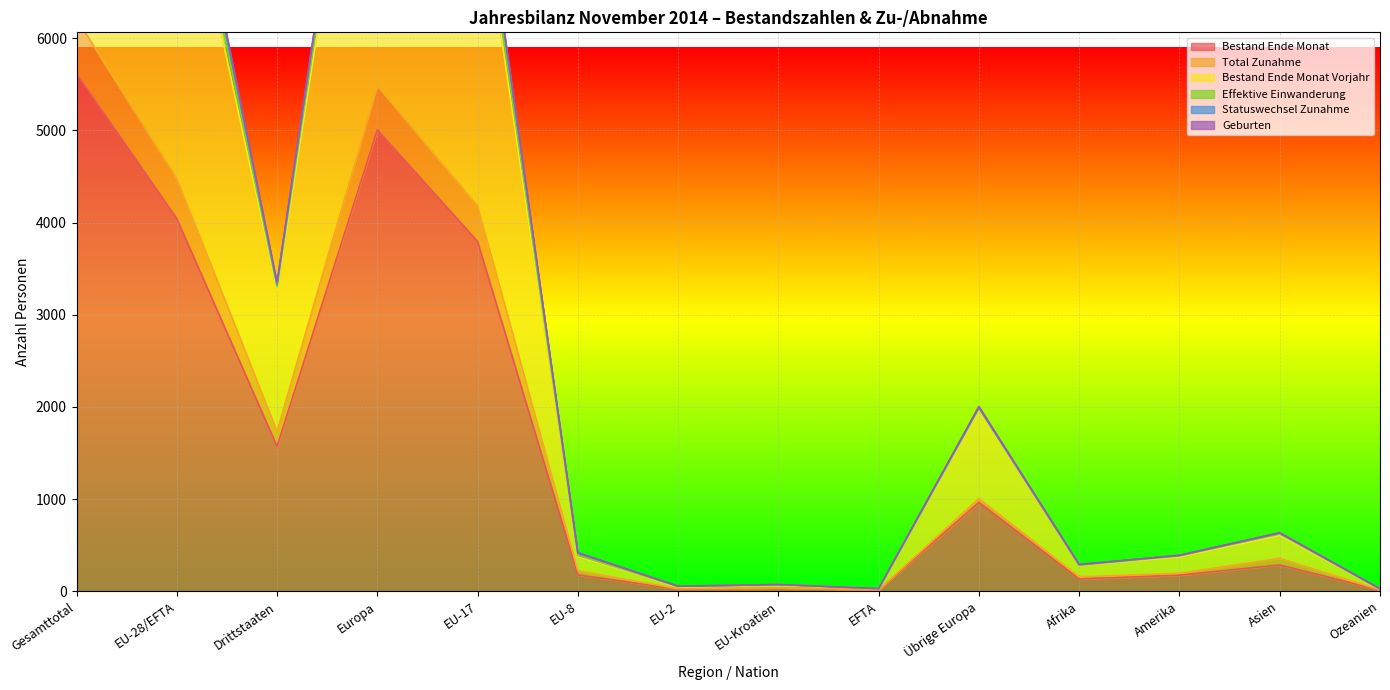

How many distinct data groups are displayed?

6